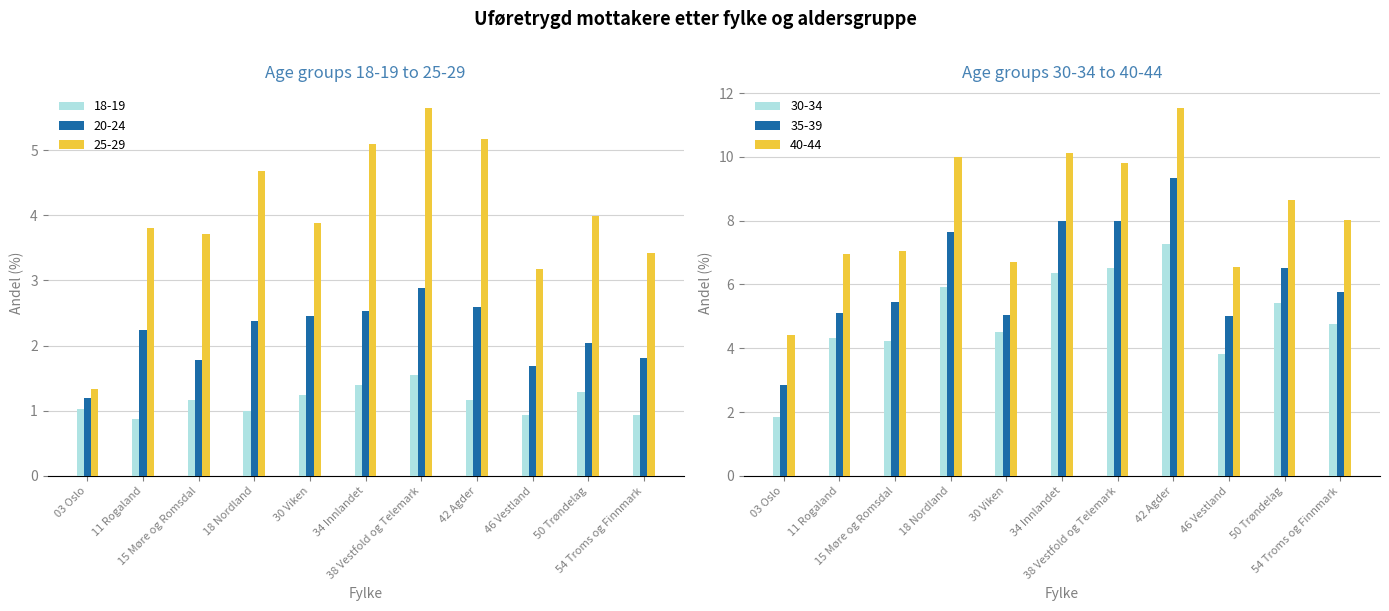

True or false: 25-29 has a value of 1.0 at 30 Viken.

False